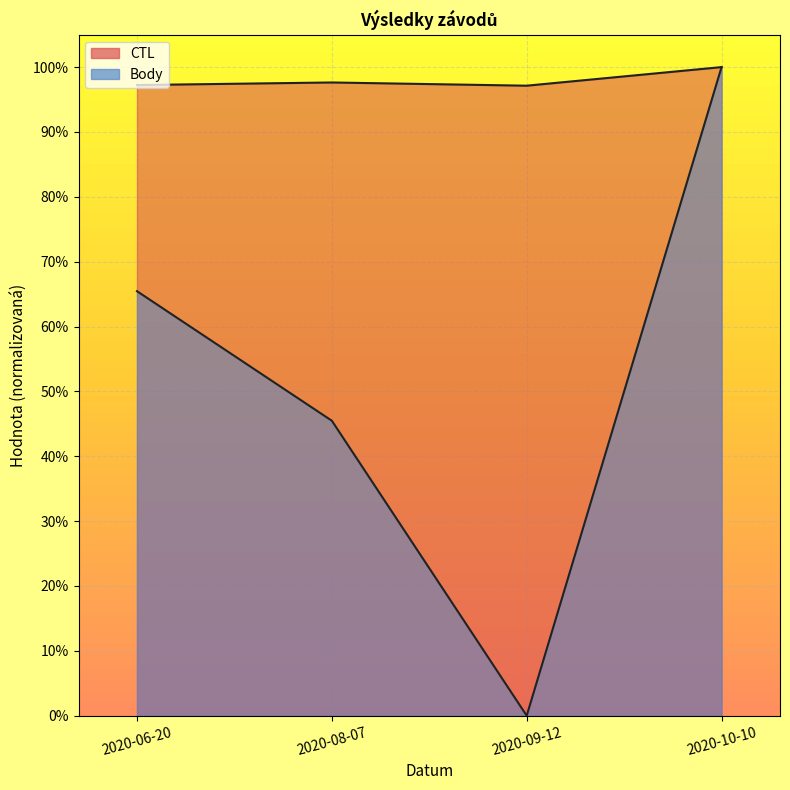

At 2020-08-07, list the series in order from largest to smallest.

CTL, Body